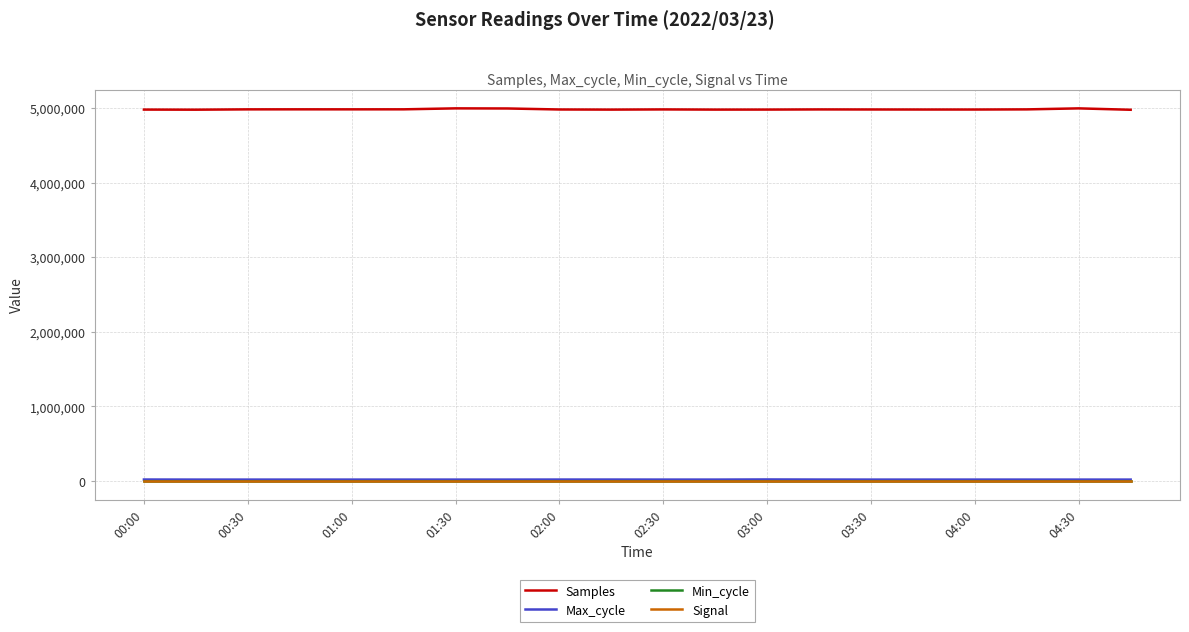

Does the chart have visible grid lines?

Yes